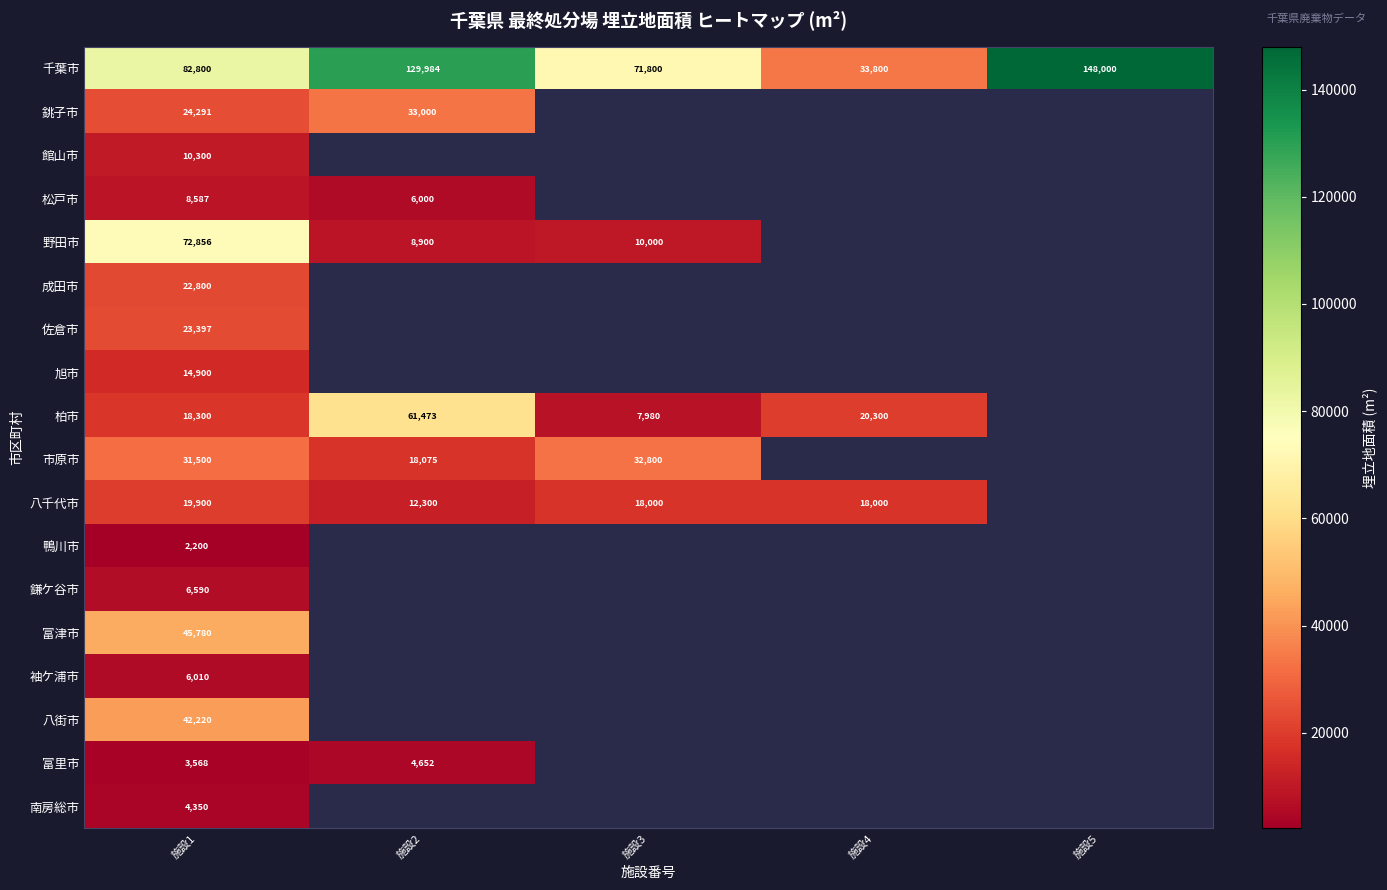

What is the total value across all series at 施設1?

440349